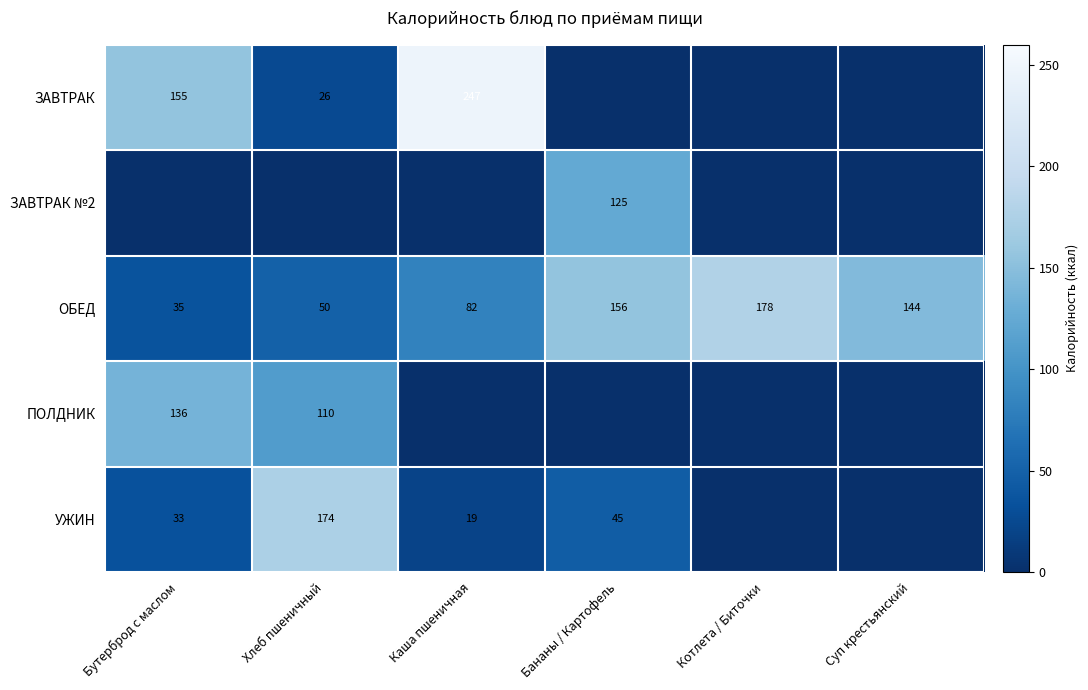

What is the difference between the maximum and minimum values in the ОБЕД series?

143